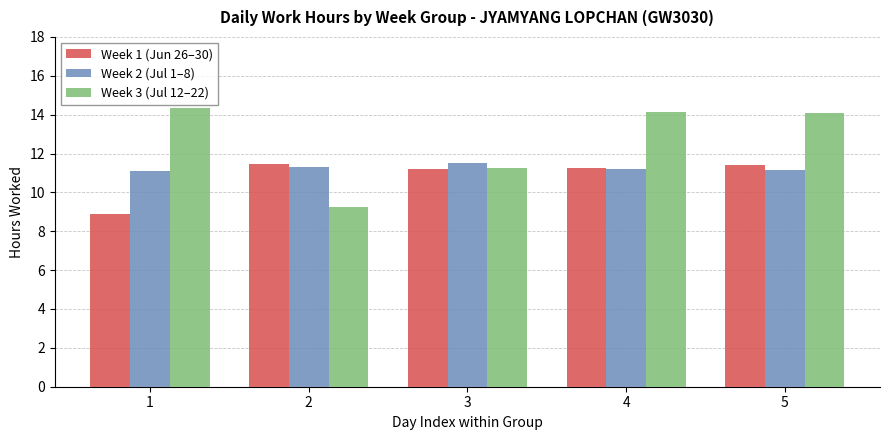

What are all the series names shown in the legend?

Week 1 (Jun 26–30), Week 2 (Jul 1–8), Week 3 (Jul 12–22)